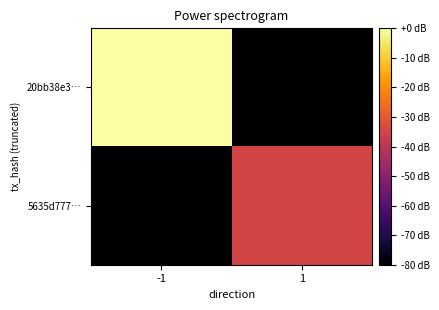

Which series changed the most between -1 and 1?

20bb38e3…